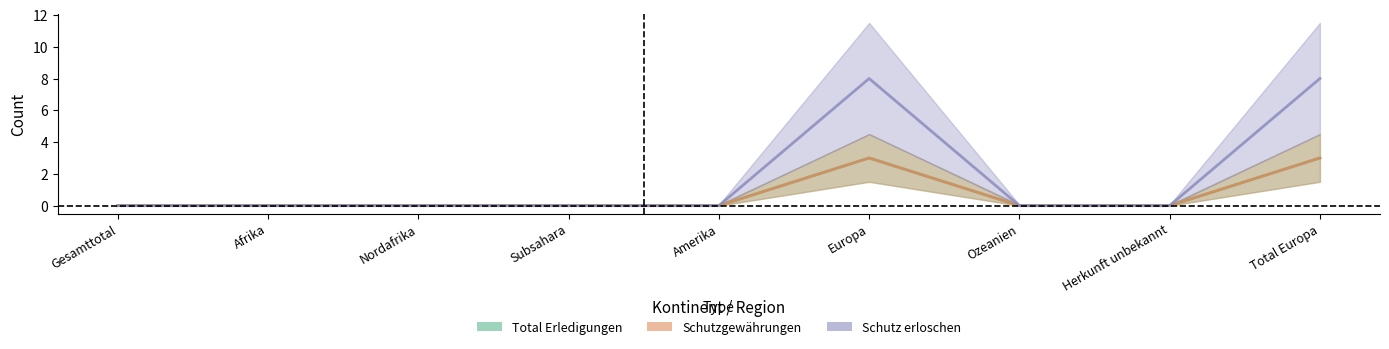

At Amerika, list the series in order from largest to smallest.

Total Erledigungen, Schutzgewährungen, Schutz erloschen